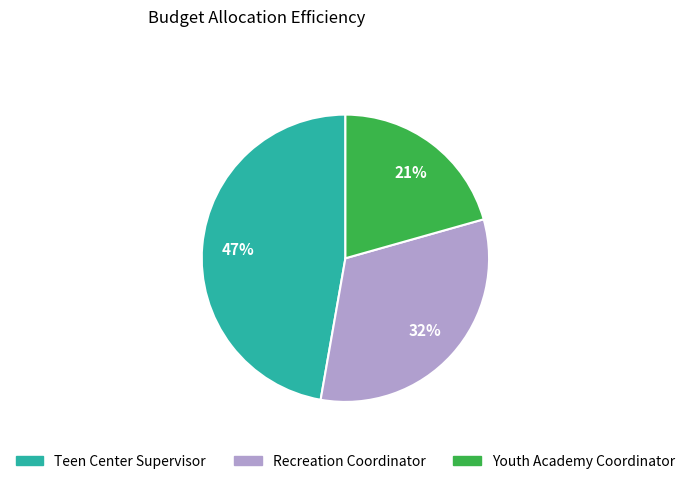

The Teen Center Supervisor slice represents 59% of the pie. True or false?

False